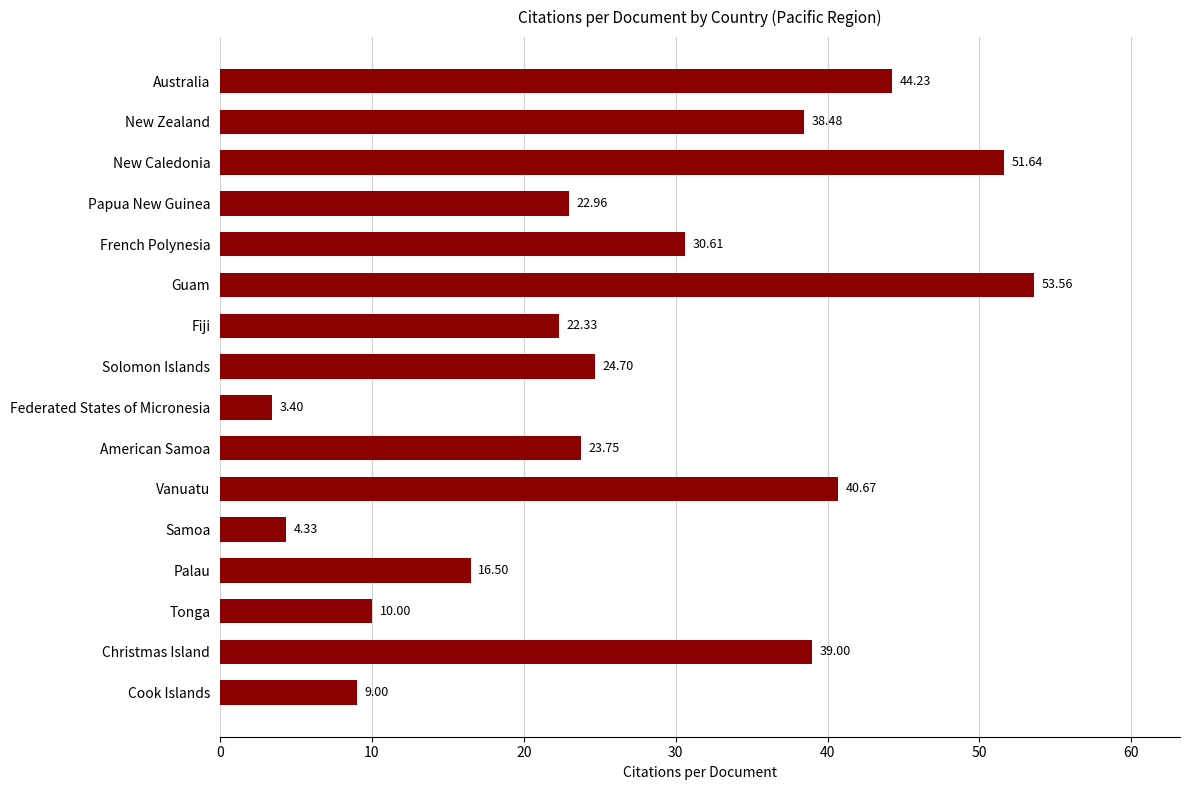

What is the difference between the maximum and second lowest values?

49.2